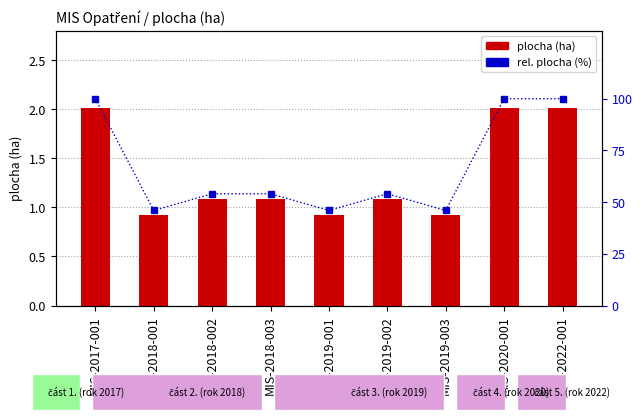

Reading left to right, transcribe all the data shown in this chart.

plocha (ha): MIS-2017-001=2.0	MIS-2018-001=0.9	MIS-2018-002=1.1	MIS-2018-003=1.1	MIS-2019-001=0.9	MIS-2019-002=1.1	MIS-2019-003=0.9	MIS-2020-001=2.0	MIS-2022-001=2.0
rel. plocha (%): MIS-2017-001=100.0	MIS-2018-001=46.0	MIS-2018-002=54.0	MIS-2018-003=54.0	MIS-2019-001=46.0	MIS-2019-002=54.0	MIS-2019-003=46.0	MIS-2020-001=100.0	MIS-2022-001=100.0